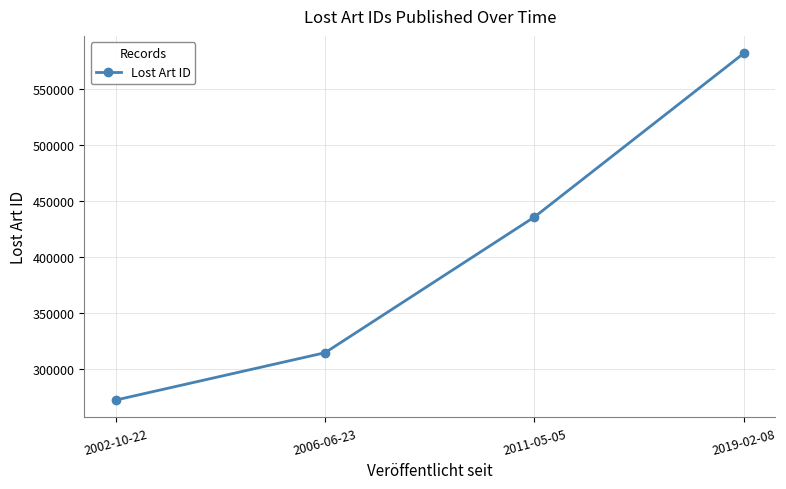

What is the ratio of the value at 2002-10-22 to the value at 2011-05-05?

0.6